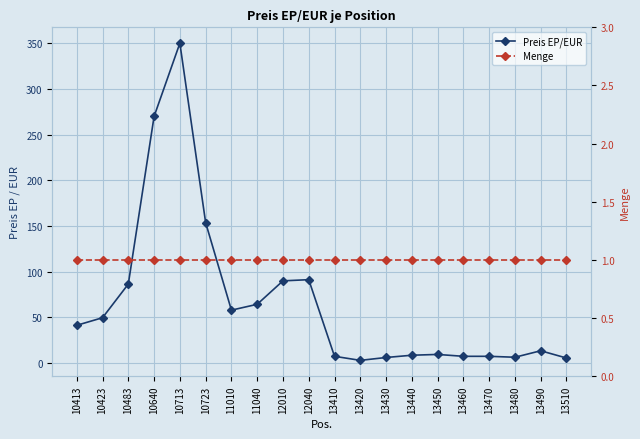

List the series in order of their peak value, lowest first.

Menge, Preis EP/EUR